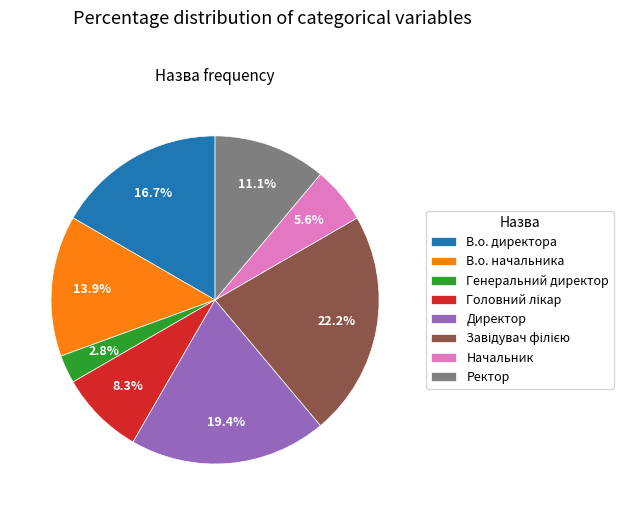

What is the smallest slice in the pie chart?

Генеральний директор